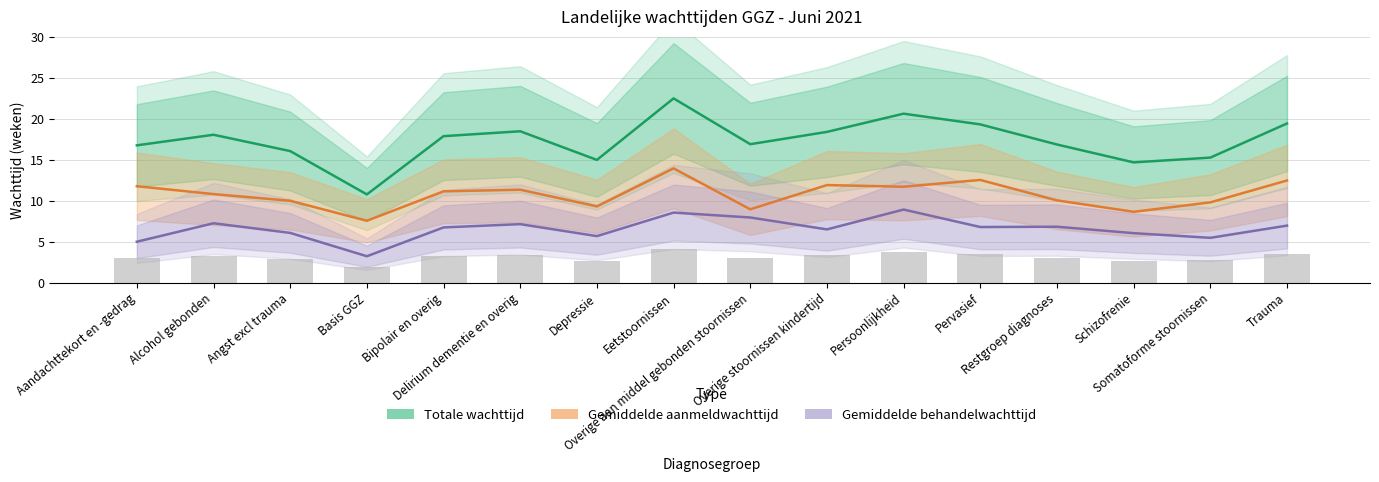

How many groups of bars are there?

16